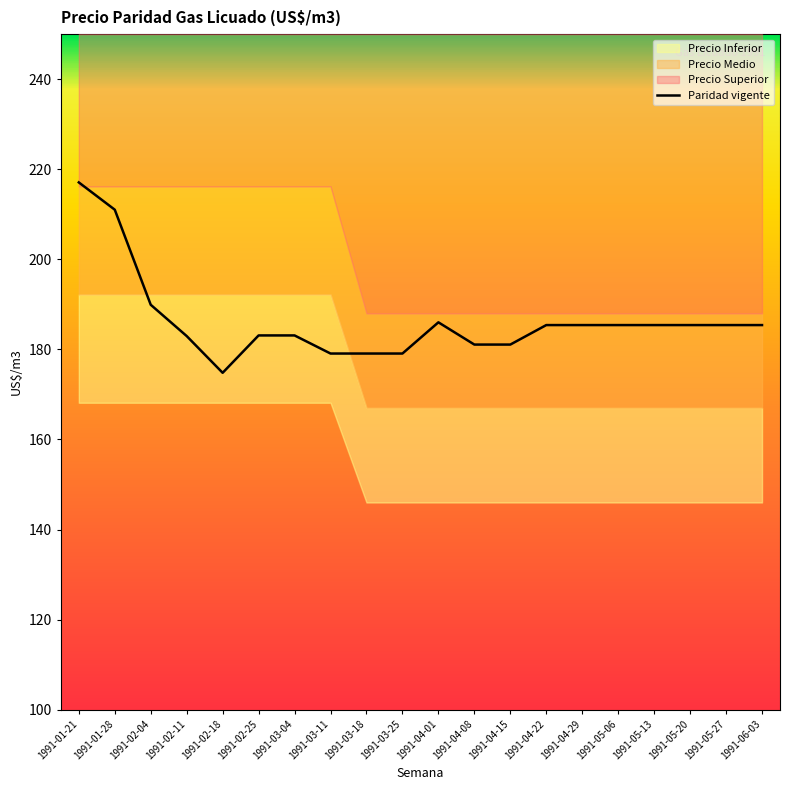

Where is the first local maximum?

1991-04-01